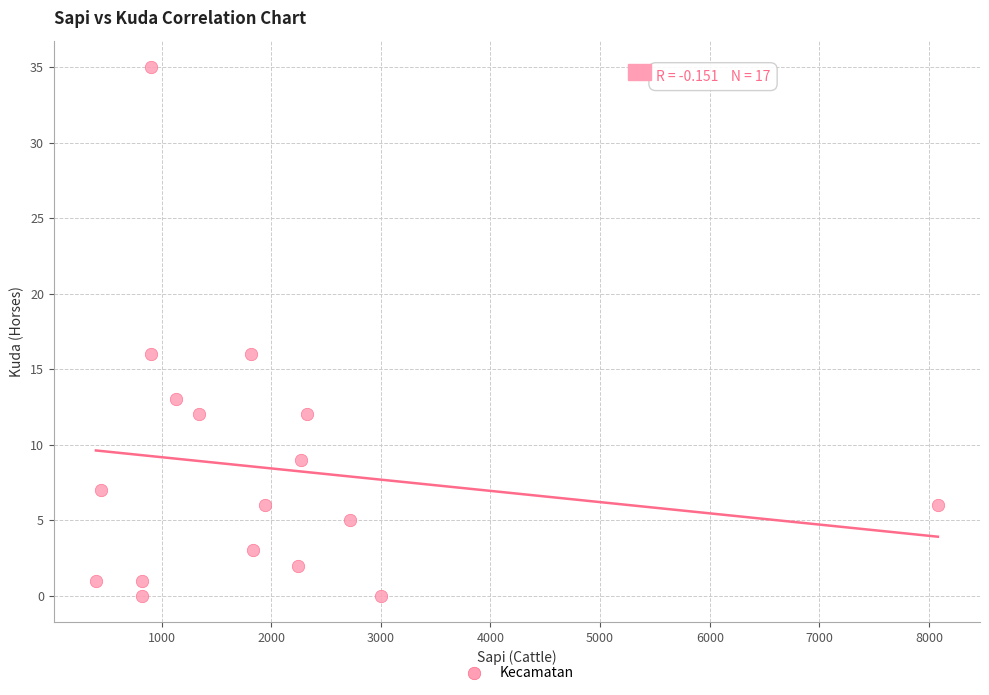

What is the range of X values (max minus min)?

7680